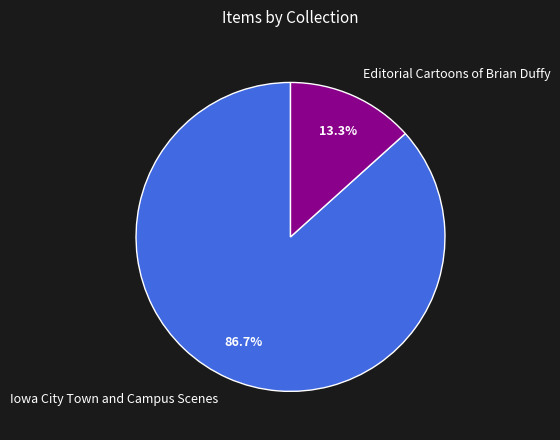

Does Iowa City Town and Campus Scenes represent more than half of the total?

Yes